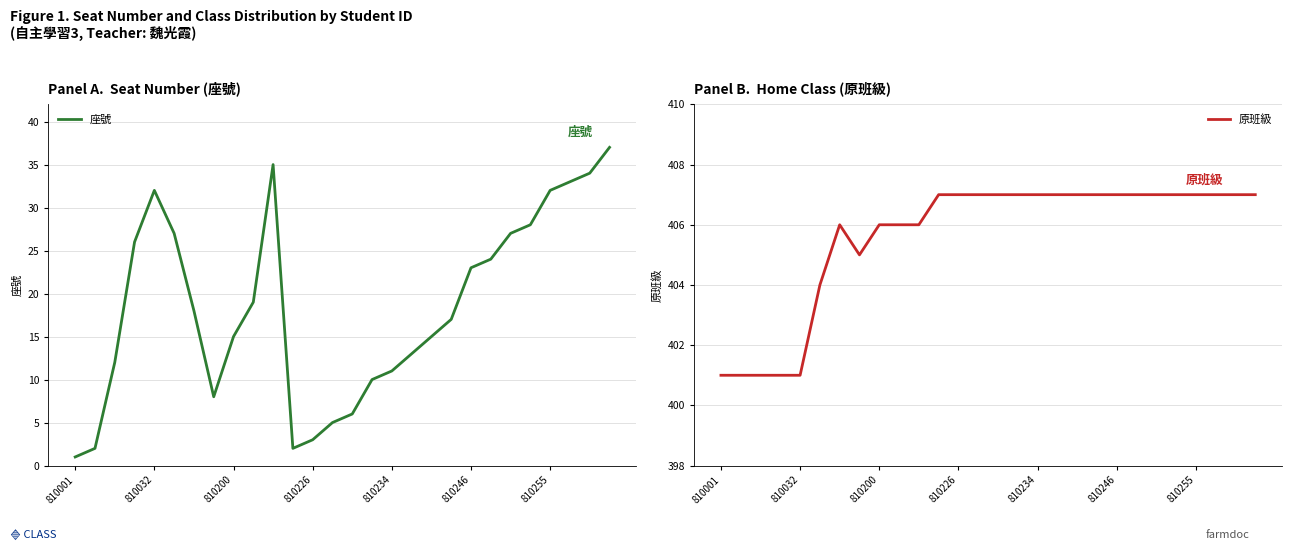

True or false: 原班級 and 座號 cross at least once.

False